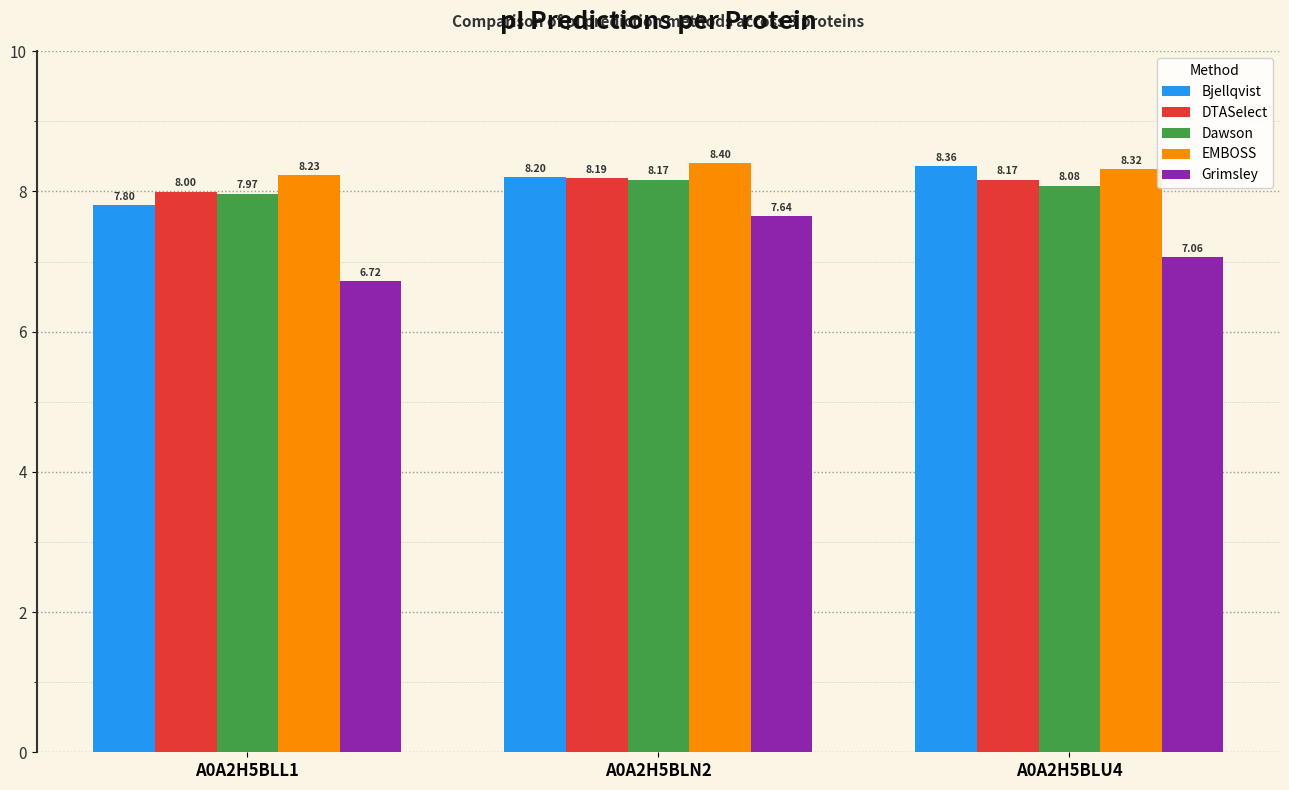

What are all the series names shown in the legend?

Bjellqvist, DTASelect, Dawson, EMBOSS, Grimsley